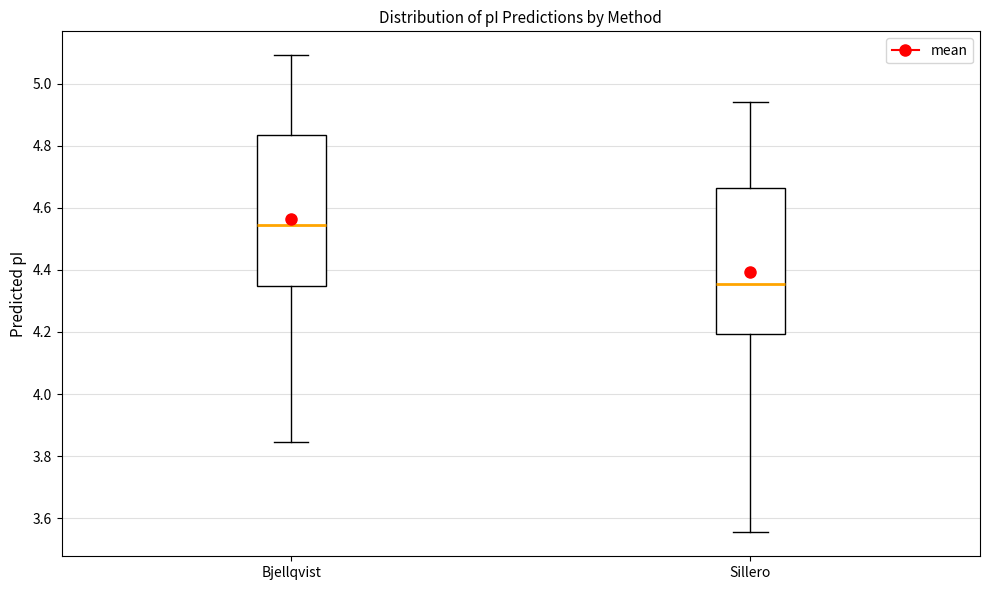

Where does the lower whisker of the box for Sillero end on the y-axis? The values are not printed on the chart, so give them approximately, as read against the axis.

3.56